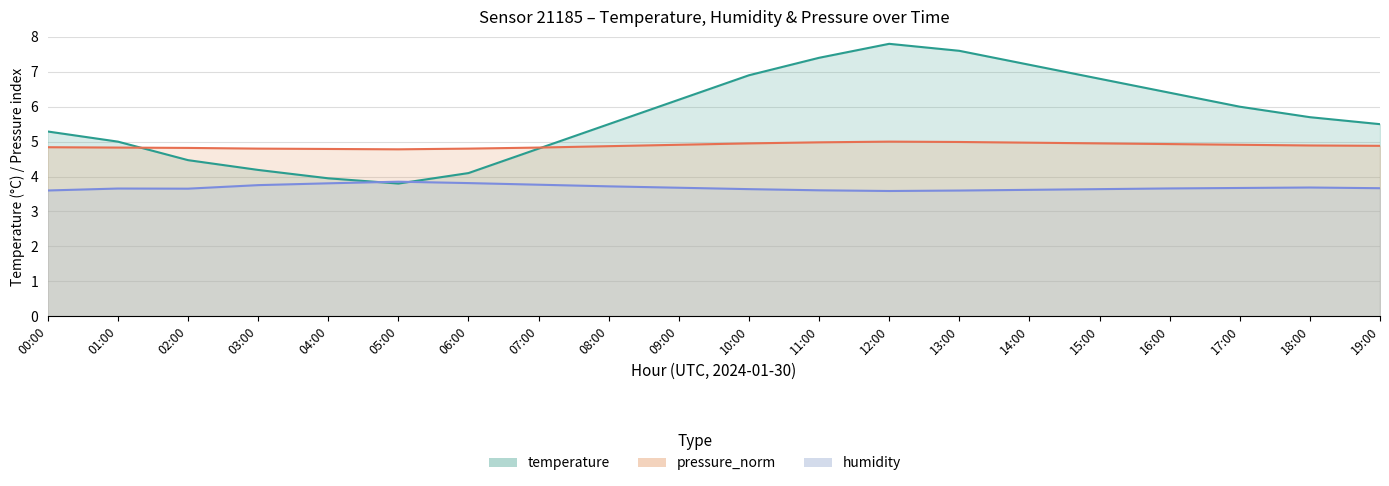

Which series has the largest total across all categories?

temperature